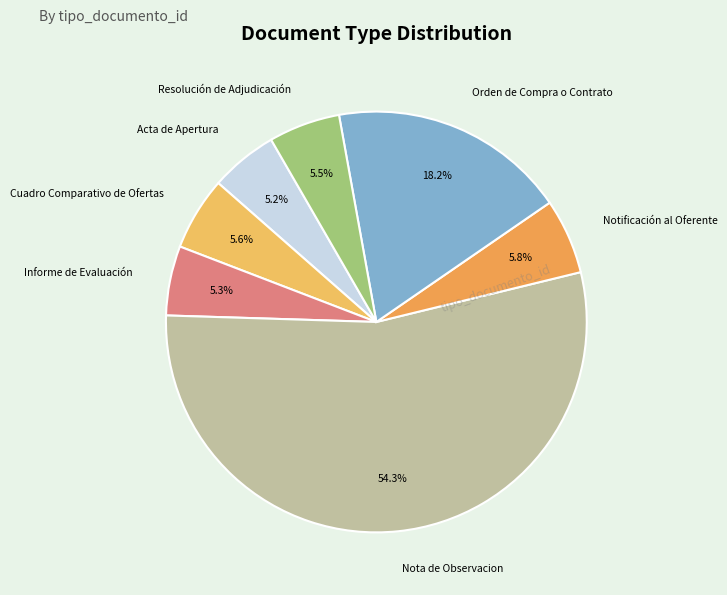

Is it true that Notificación al Oferente is 6% of the pie?

True